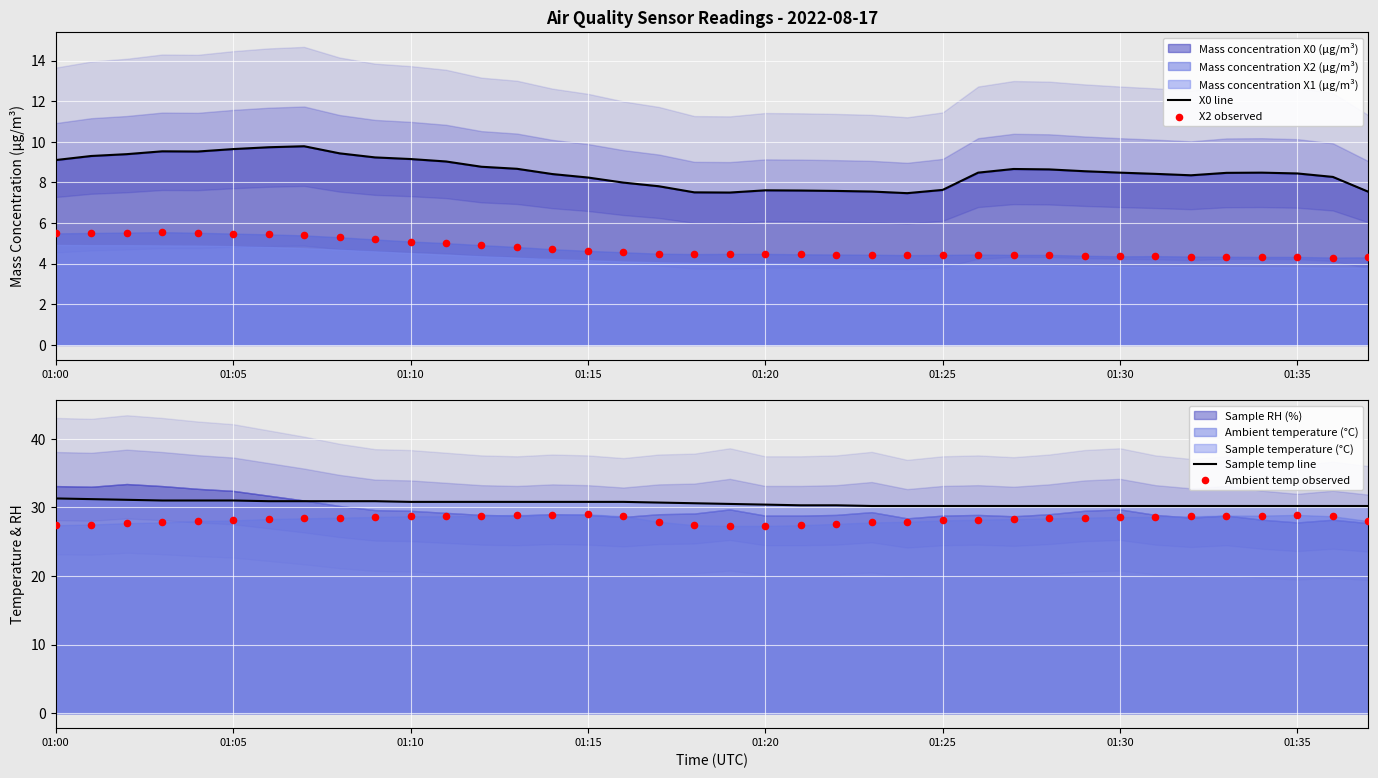

Which series contains the lowest Y value?

X2 observed